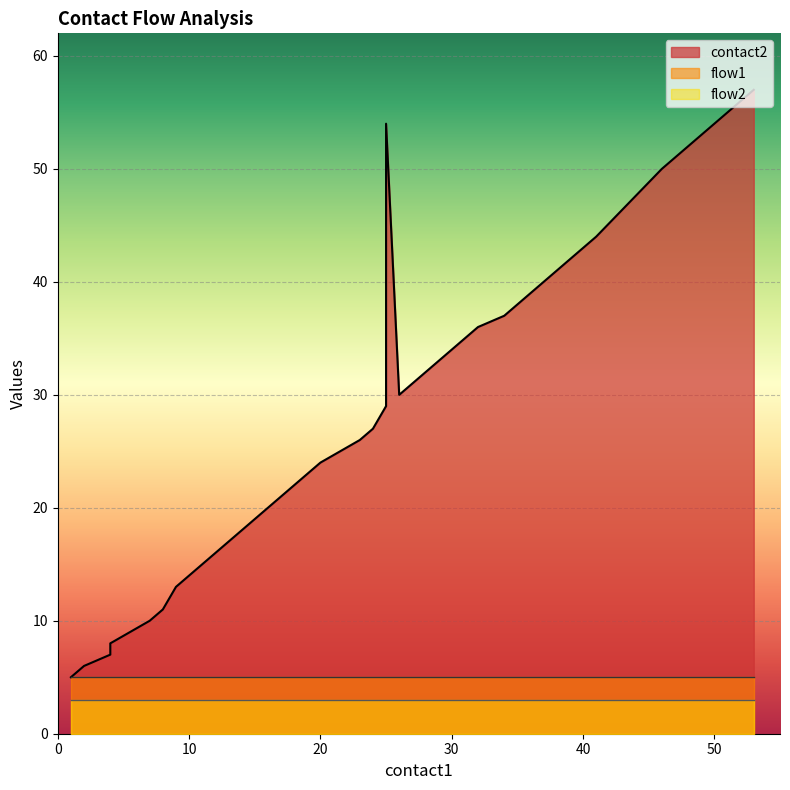

List the series in order of their peak value, highest first.

contact2, flow1, flow2